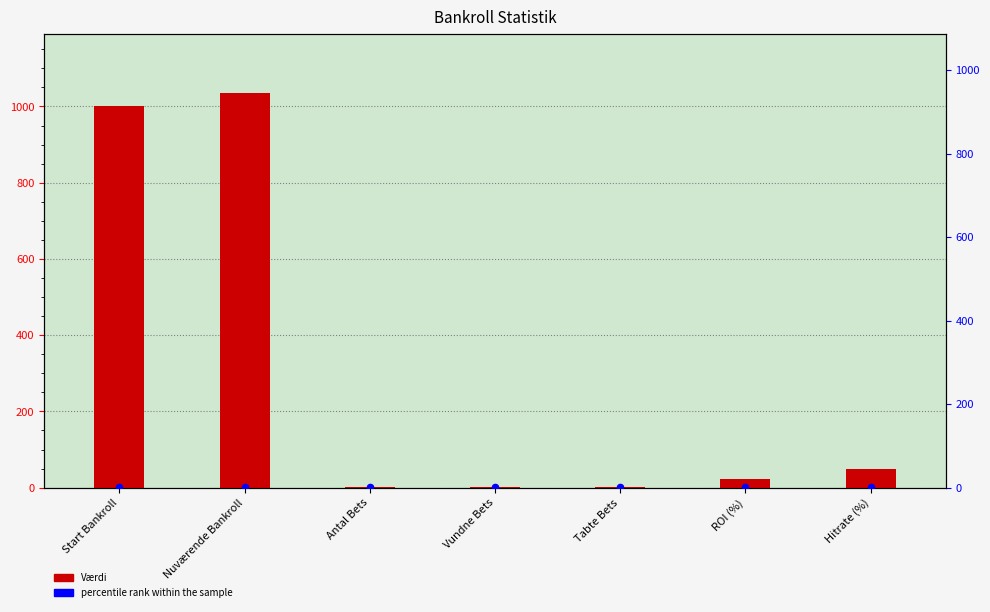

Between Tabte Bets and Nuværende Bankroll, which is larger?

Nuværende Bankroll